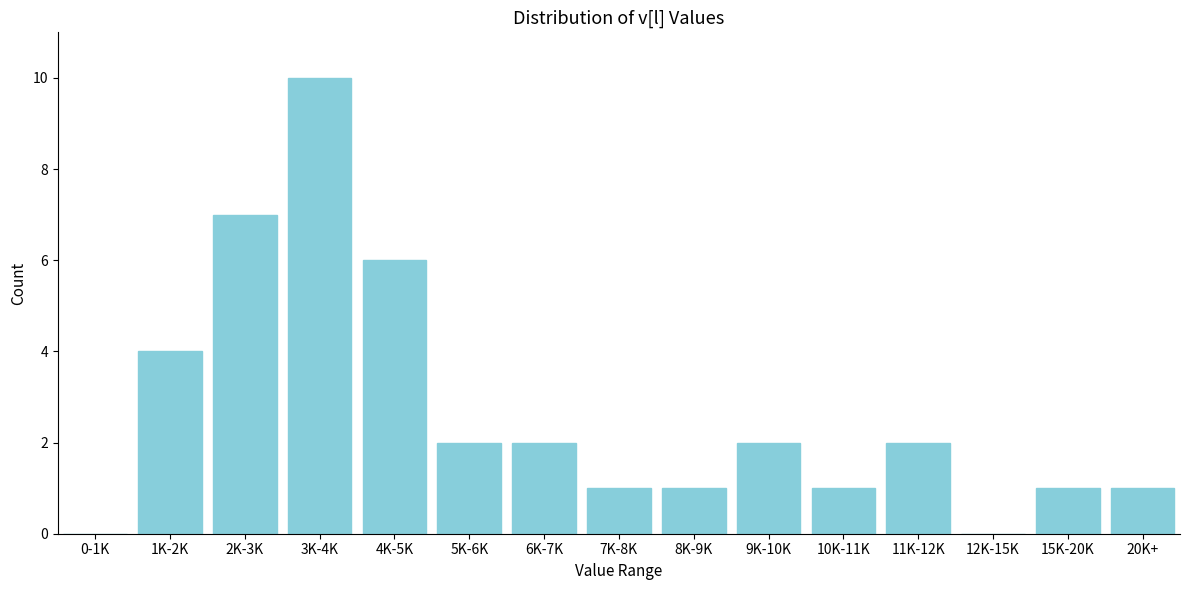

Reading left to right, what are all the values shown in this chart?

0-1K=0	1K-2K=4	2K-3K=7	3K-4K=10	4K-5K=6	5K-6K=2	6K-7K=2	7K-8K=1	8K-9K=1	9K-10K=2	10K-11K=1	11K-12K=2	12K-15K=0	15K-20K=1	20K+=1